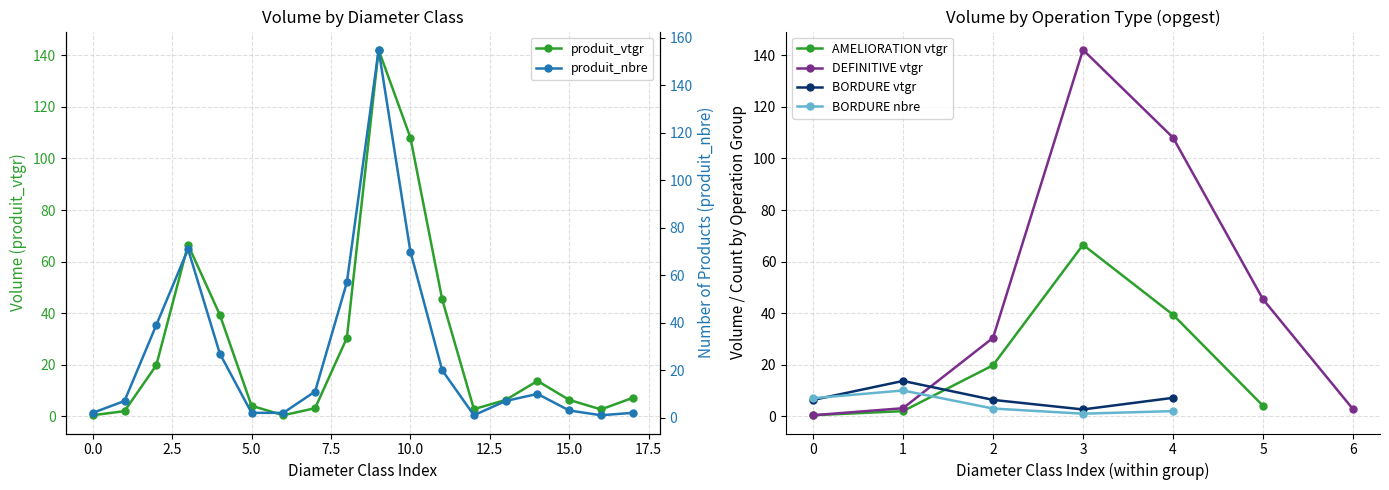

True or false: produit_vtgr has more than 1 points higher than both neighbors.

True